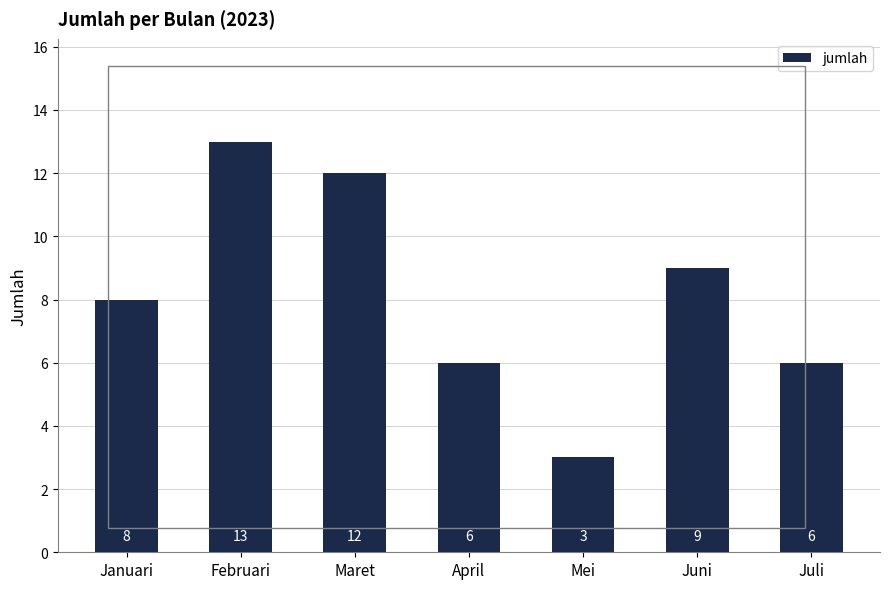

Count the number of categories in the chart.

7